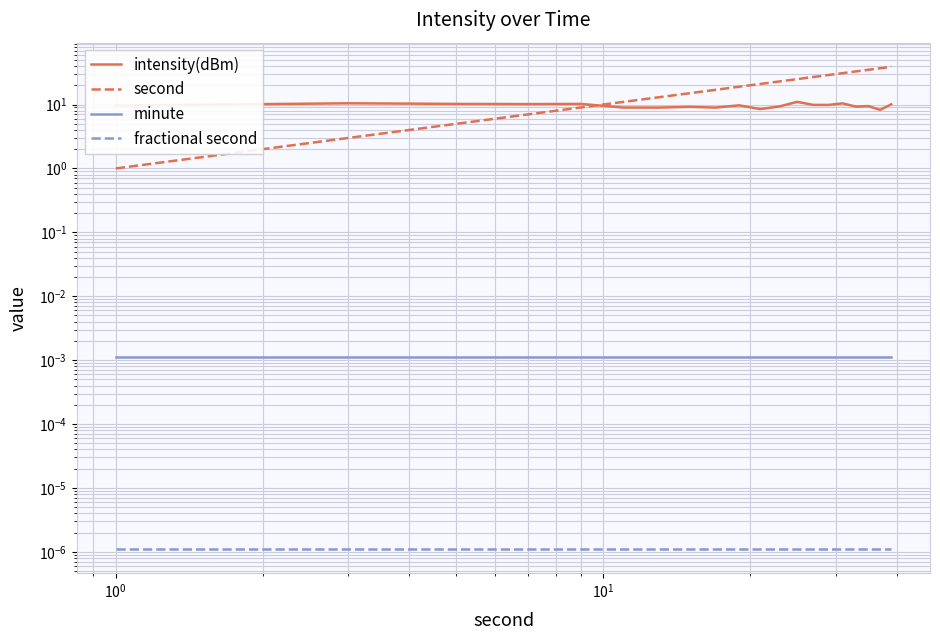

The value of fractional second at 6 is 0.0. True or false?

False